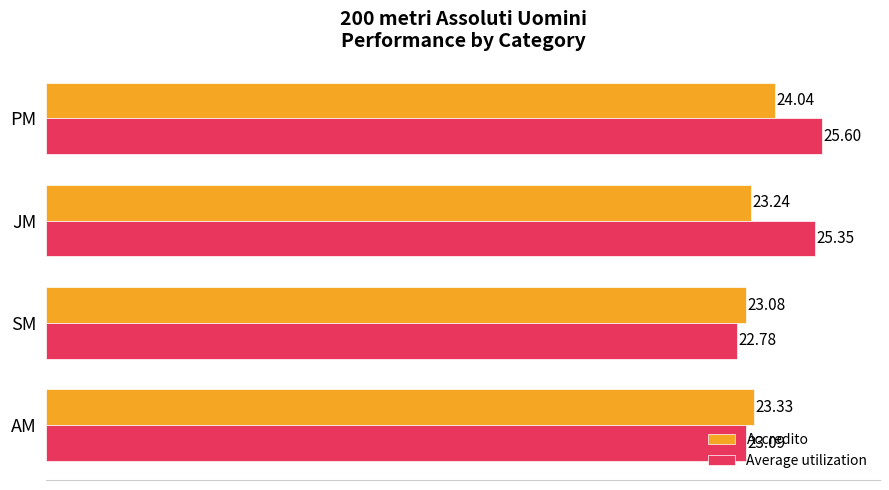

Which series has the widest spread of values?

Average utilization